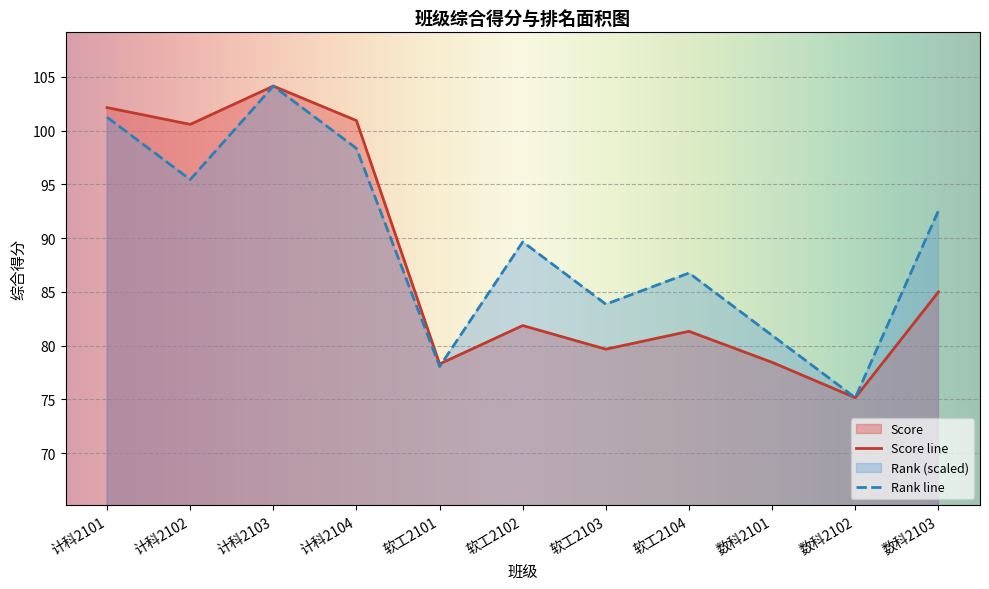

Rank the series at 计科2104 from lowest to highest value.

Rank line, Score line